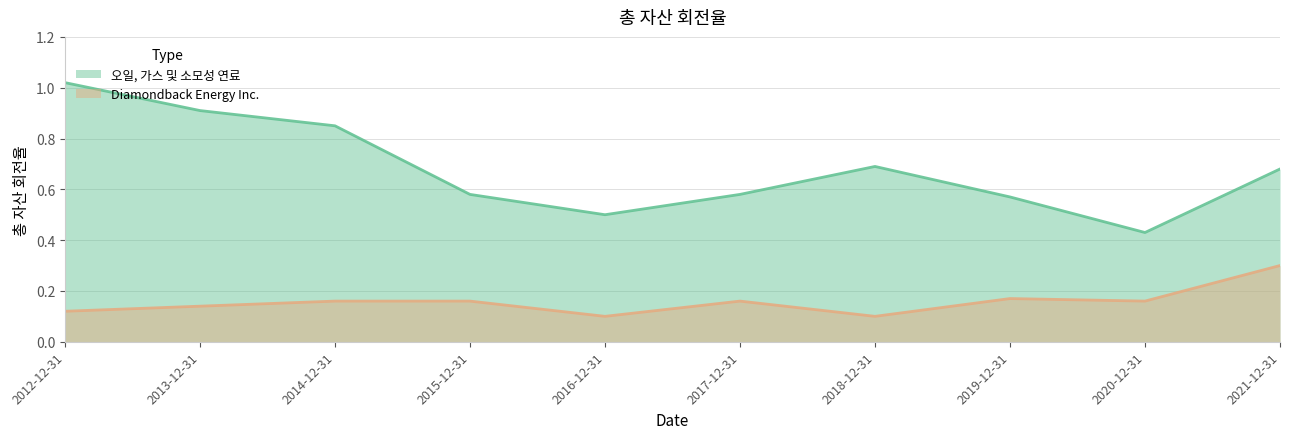

Which series has the largest total across all categories?

오일, 가스 및 소모성 연료